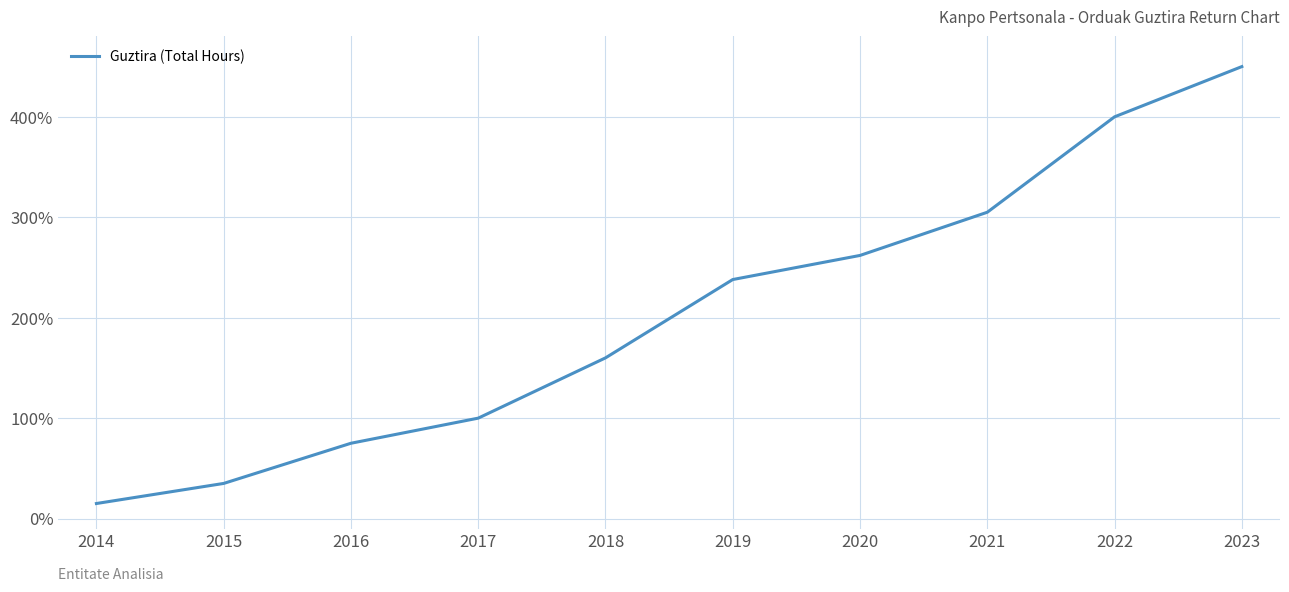

What is the change in value from 2015 to 2020?

+227